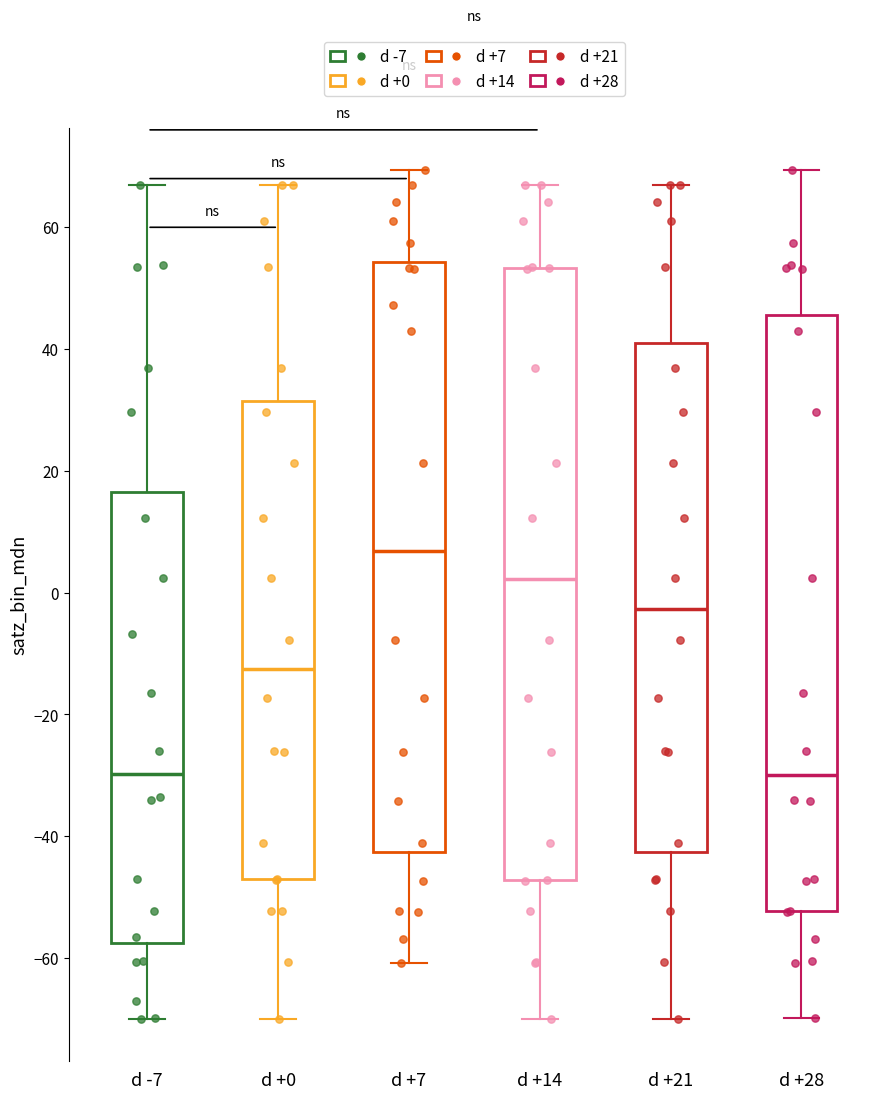

Where is the lower edge of the box for d +0 on the y-axis? The values are not printed on the chart, so give them approximately, as read against the axis.

-48